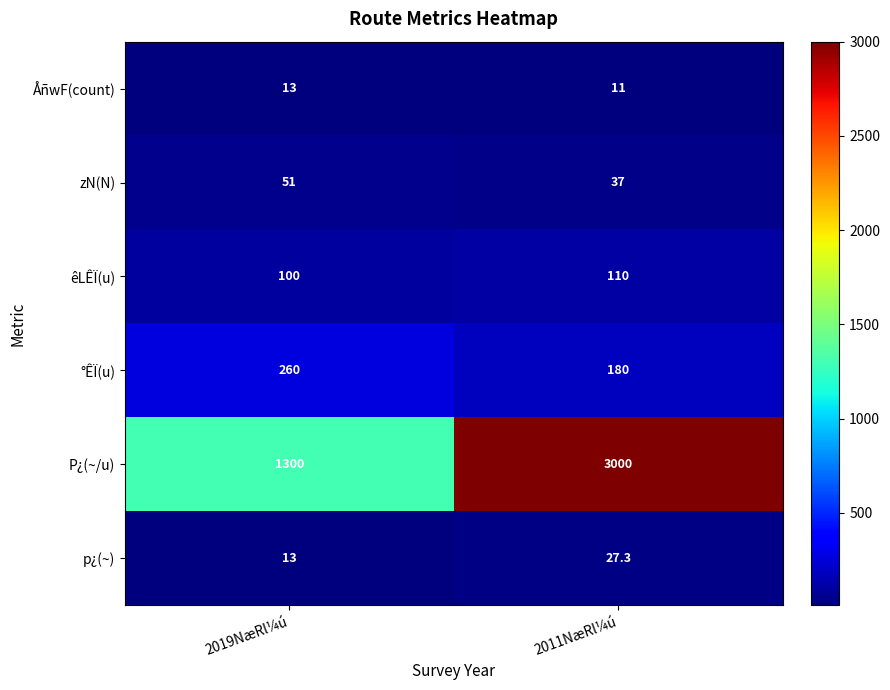

Reading left to right, extract all data points from this chart.

ÅñwF(count): 2019NæRl¼ú=13.0	2011NæRl¼ú=11.0
zN(N): 2019NæRl¼ú=51.0	2011NæRl¼ú=37.0
êLÊÏ(u): 2019NæRl¼ú=100.0	2011NæRl¼ú=110.0
°ÊÏ(u): 2019NæRl¼ú=260.0	2011NæRl¼ú=180.0
P¿(~/u): 2019NæRl¼ú=1300.0	2011NæRl¼ú=3000.0
p¿(~): 2019NæRl¼ú=13.0	2011NæRl¼ú=27.3